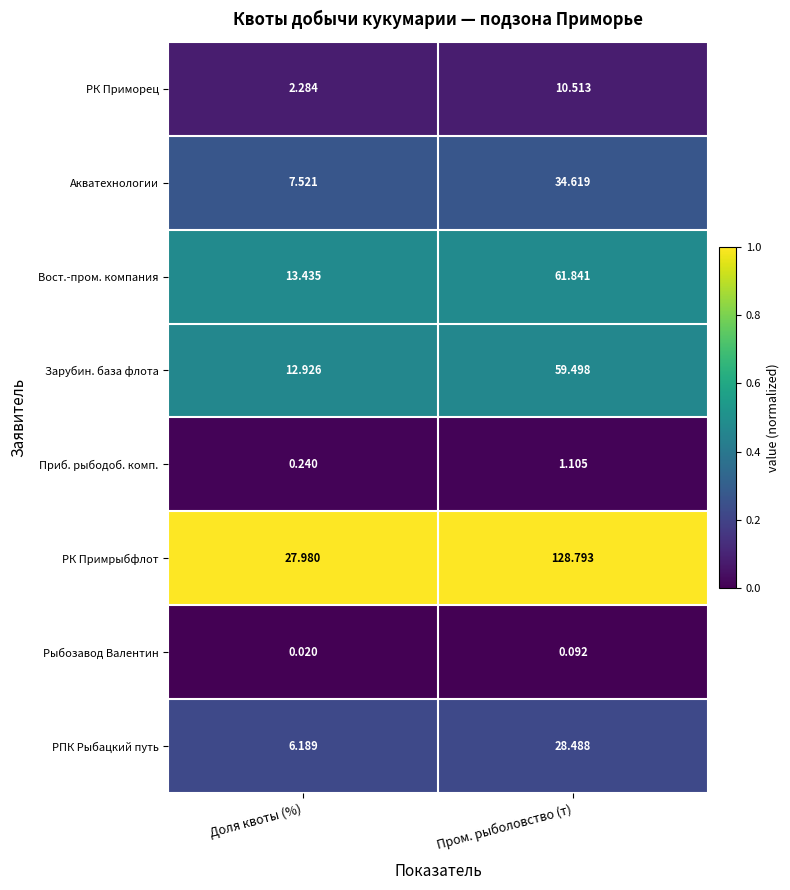

At which category does the chart reach its minimum across all series?

Доля квоты (%)